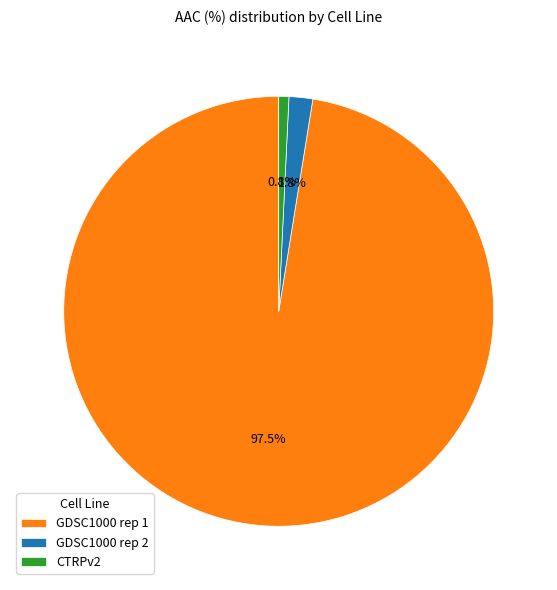

Which category has the smallest portion of the pie?

CTRPv2